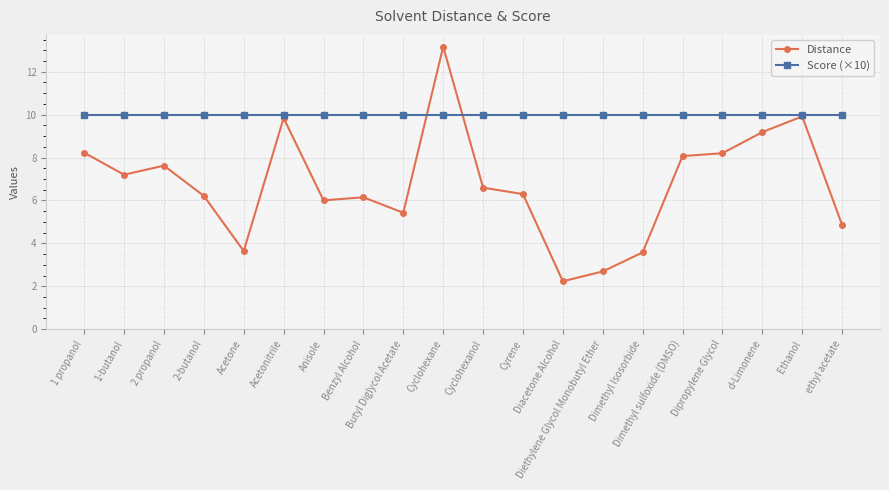

How many lines are shown in the chart?

2